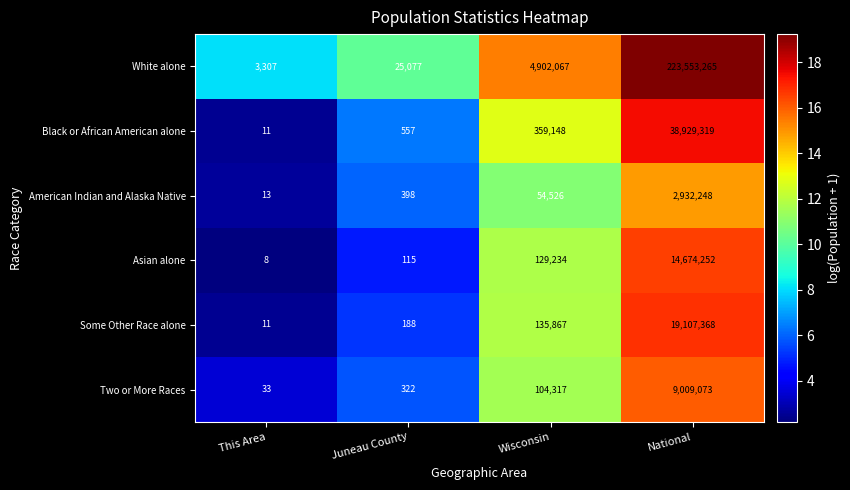

List the series in order of their peak value, lowest first.

American Indian and Alaska Native, Two or More Races, Asian alone, Some Other Race alone, Black or African American alone, White alone